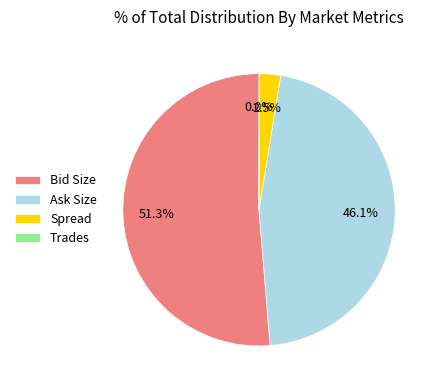

Between Spread and Ask Size, which is larger?

Ask Size